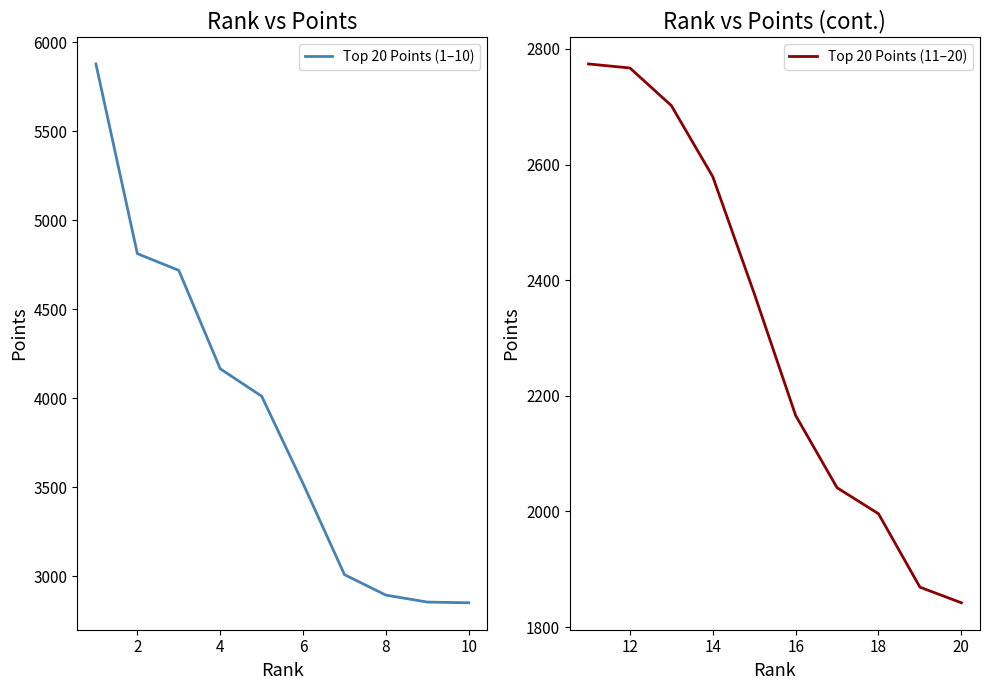

What is the difference between the second highest and minimum values in the Top 20 Points (11–20) series?

925